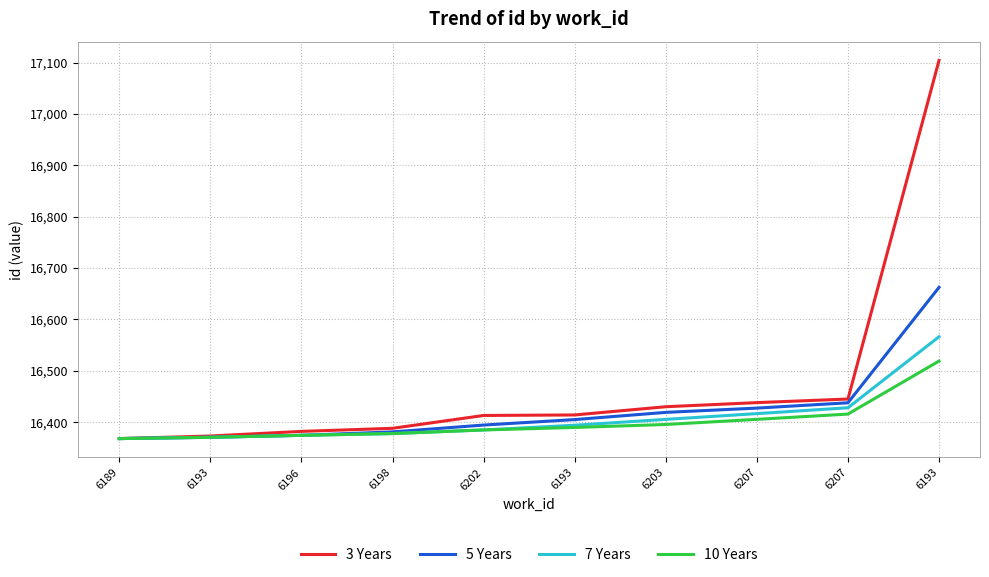

True or false: 3 Years and 5 Years intersect in this chart.

False